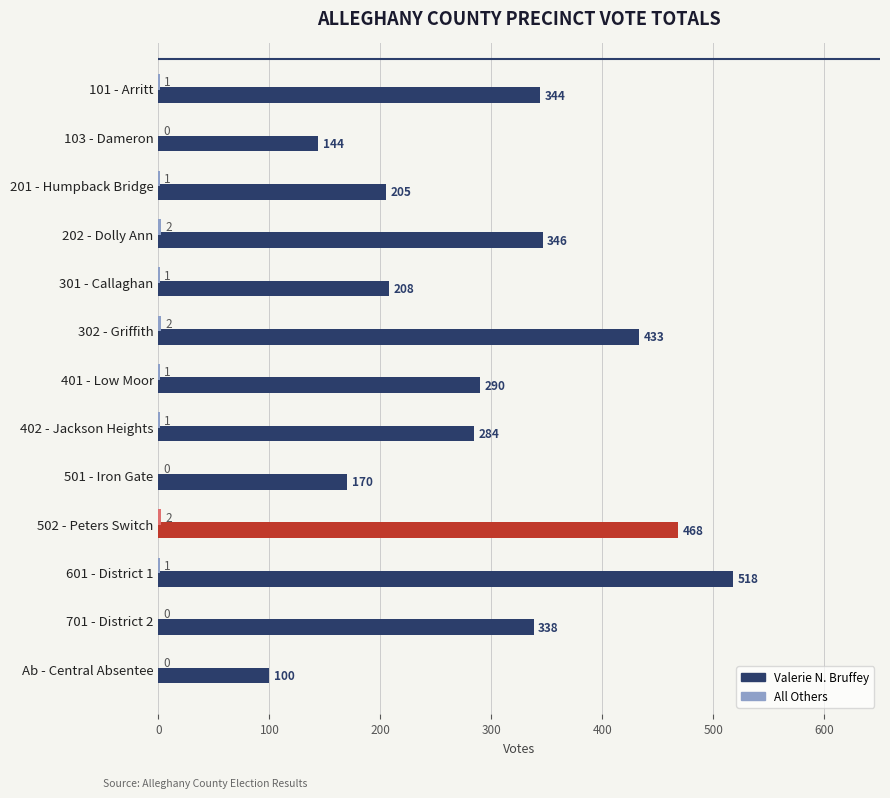

What is the maximum value shown in the chart?

518